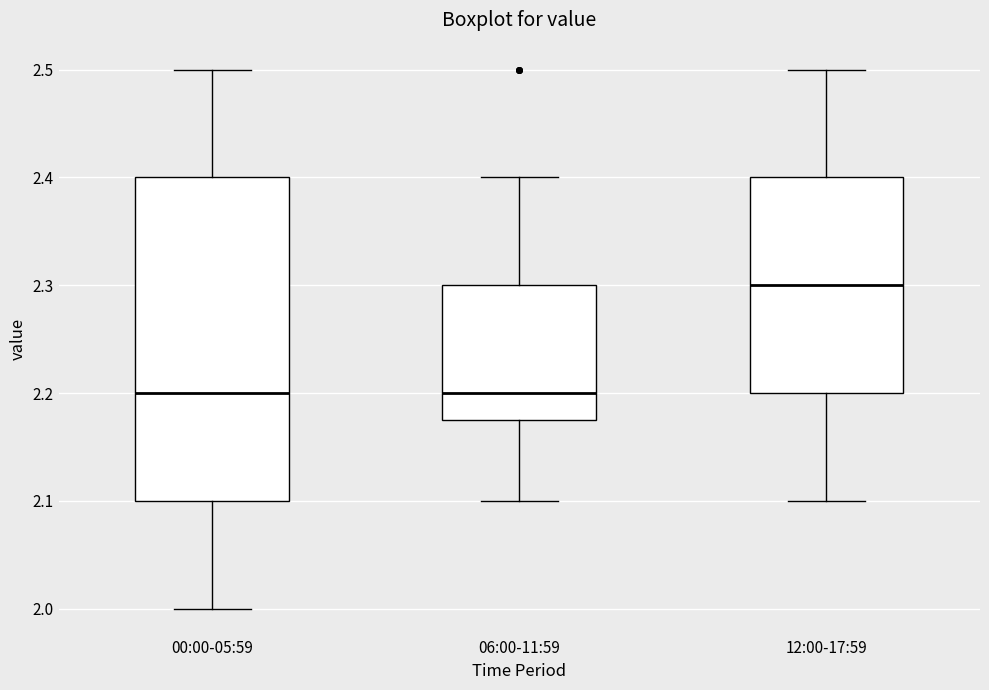

Reading left to right, transcribe this box plot: for each box, give where its median line is, the range the box spans, and where its two whiskers end, as read against the y-axis. The values are not printed on the chart, so give them approximately, as read against the axis.

00:00-05:59: median 2.20, box 2.10 to 2.40, whiskers 2.00 to 2.50
06:00-11:59: median 2.20, box 2.18 to 2.30, whiskers 2.10 to 2.40
12:00-17:59: median 2.30, box 2.20 to 2.40, whiskers 2.10 to 2.50